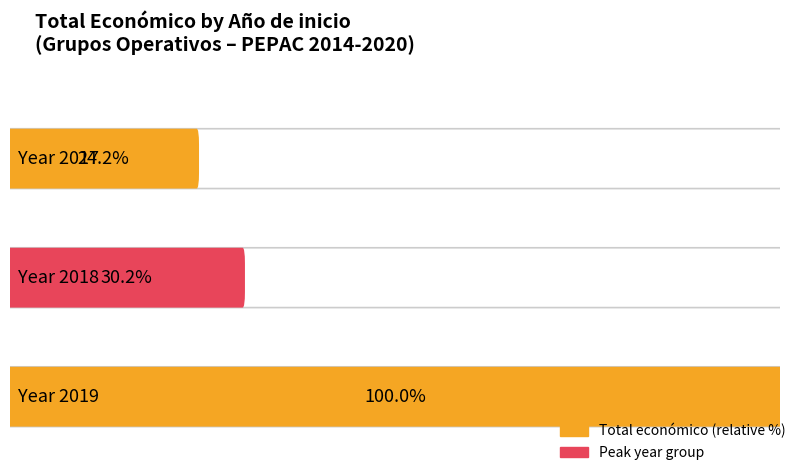

What value does the data have at 2019, to the nearest 10?

316130